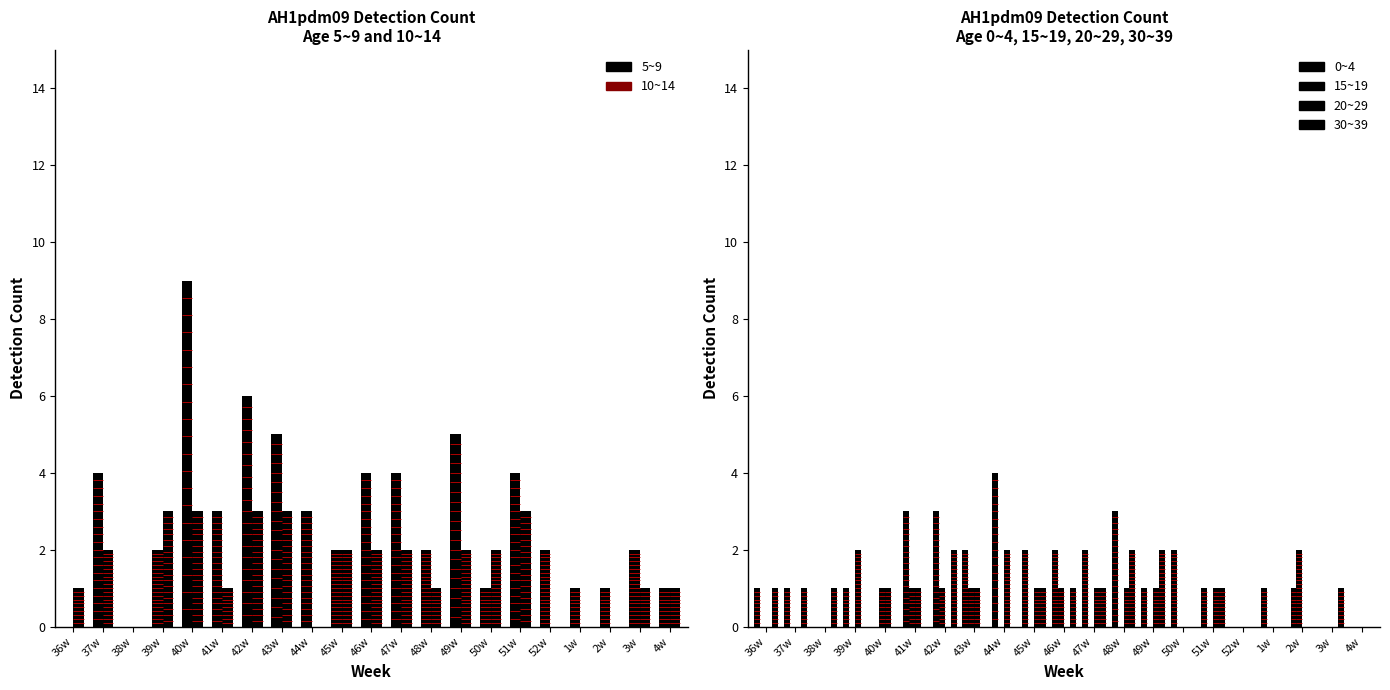

Reading right to left, list all the values displayed in this chart.

0~4: 0	0	1	1	0	1	2	1	3	2	2	2	4	2	3	3	0	1	0	1	1
5~9: 1	2	1	1	2	4	1	5	2	4	4	2	3	5	6	3	9	2	0	4	0
10~14: 1	1	0	0	0	3	2	2	1	2	2	2	0	3	3	1	3	3	0	2	1
15~19: 0	0	2	0	0	0	0	0	0	0	1	0	0	1	1	1	1	0	0	0	0
20~29: 0	0	0	0	0	1	0	1	1	1	0	1	2	1	0	1	1	2	0	0	0
30~39: 0	1	0	0	0	1	0	2	2	1	1	1	0	0	2	0	0	0	1	1	1